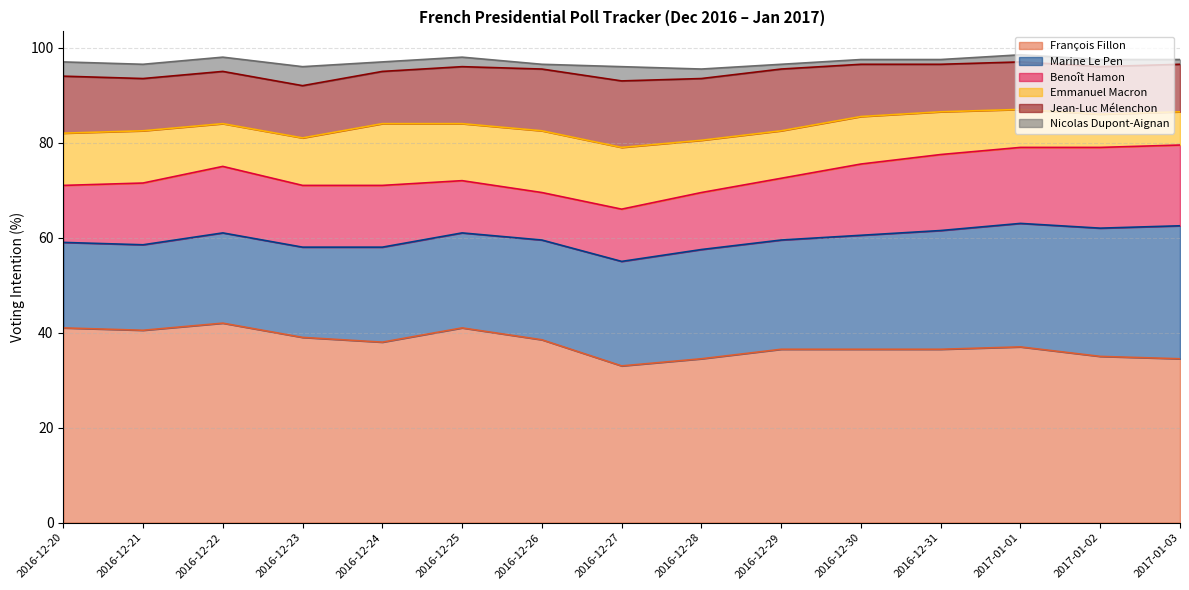

Reading left to right, transcribe all the data shown in this chart.

François Fillon: 41.0	40.5	42.0	39.0	38.0	41.0	38.5	33.0	34.5	36.5	36.5	36.5	37.0	35.0	34.5
Marine Le Pen: 18.0	18.0	19.0	19.0	20.0	20.0	21.0	22.0	23.0	23.0	24.0	25.0	26.0	27.0	28.0
Benoît Hamon: 12.0	13.0	14.0	13.0	13.0	11.0	10.0	11.0	12.0	13.0	15.0	16.0	16.0	17.0	17.0
Emmanuel Macron: 11.0	11.0	9.0	10.0	13.0	12.0	13.0	13.0	11.0	10.0	10.0	9.0	8.0	7.0	7.0
Jean-Luc Mélenchon: 12.0	11.0	11.0	11.0	11.0	12.0	13.0	14.0	13.0	13.0	11.0	10.0	10.0	10.0	10.0
Nicolas Dupont-Aignan: 3.0	3.0	3.0	4.0	2.0	2.0	1.0	3.0	2.0	1.0	1.0	1.0	1.5	1.5	1.0